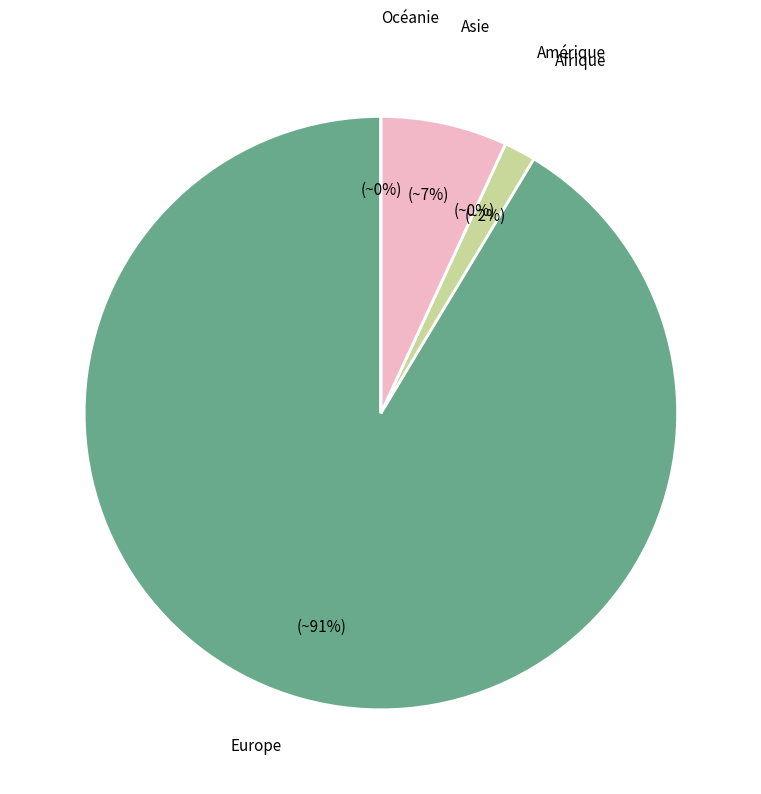

Rank the categories by value from highest to lowest.

Europe, Asie, Afrique, Amérique, Océanie